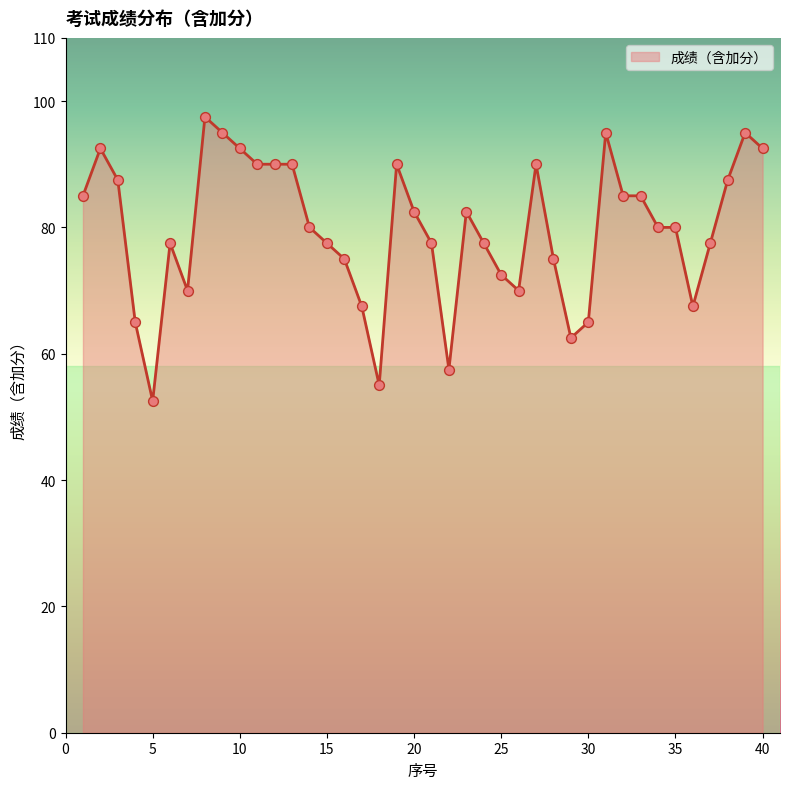

What is the minimum value shown in the chart?

52.5